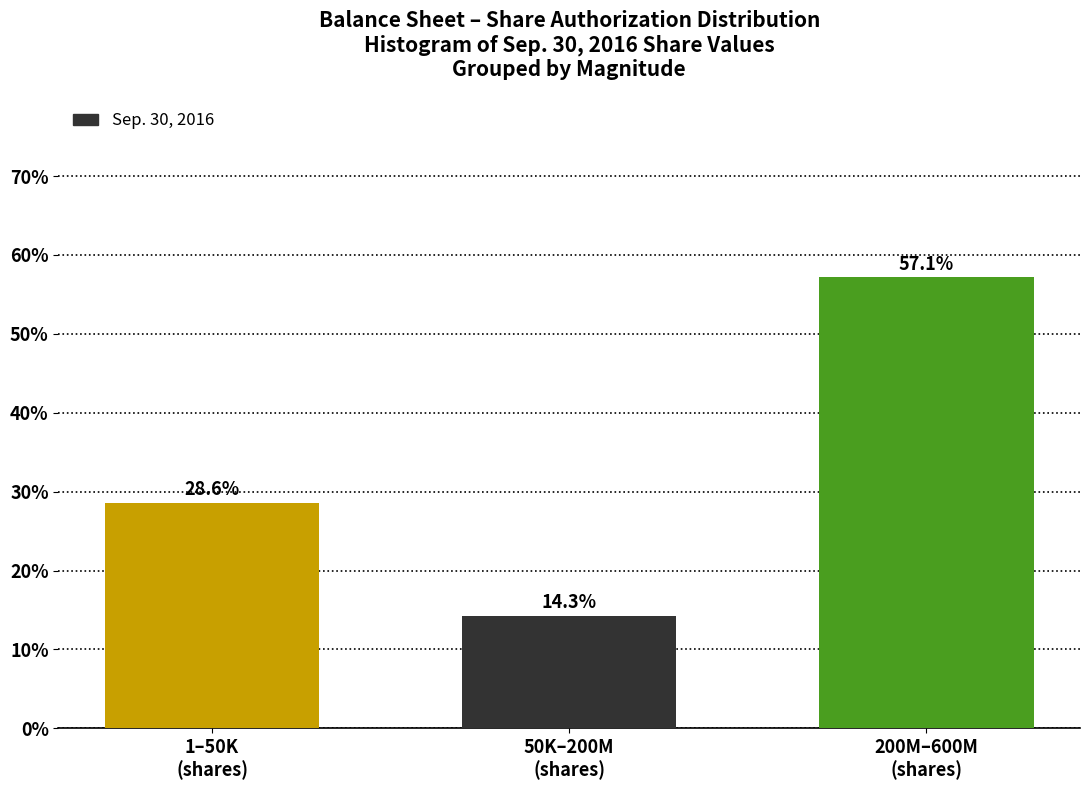

Reading left to right, transcribe all the data shown in this chart.

28.6	14.3	57.1